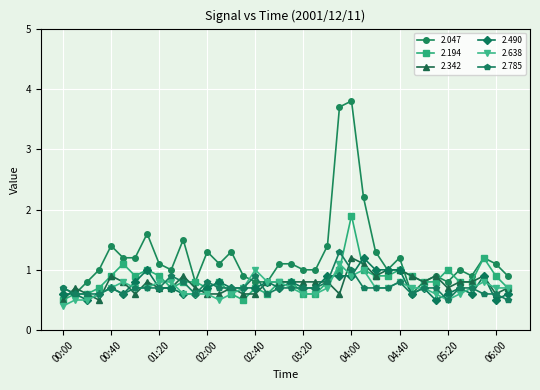

Does the chart have visible grid lines?

Yes